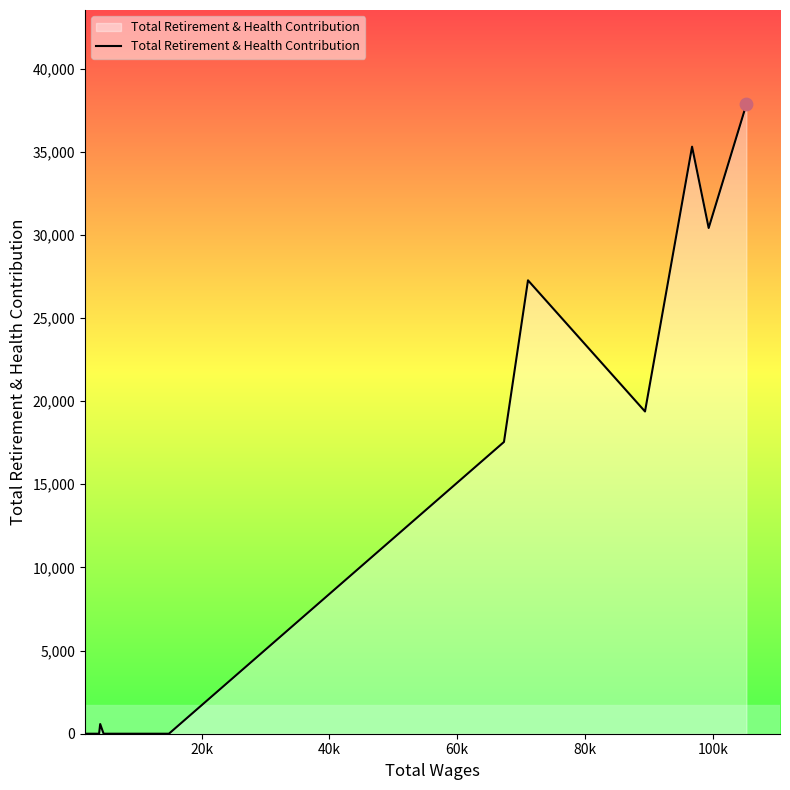

What is the difference between the maximum and minimum values?

37845